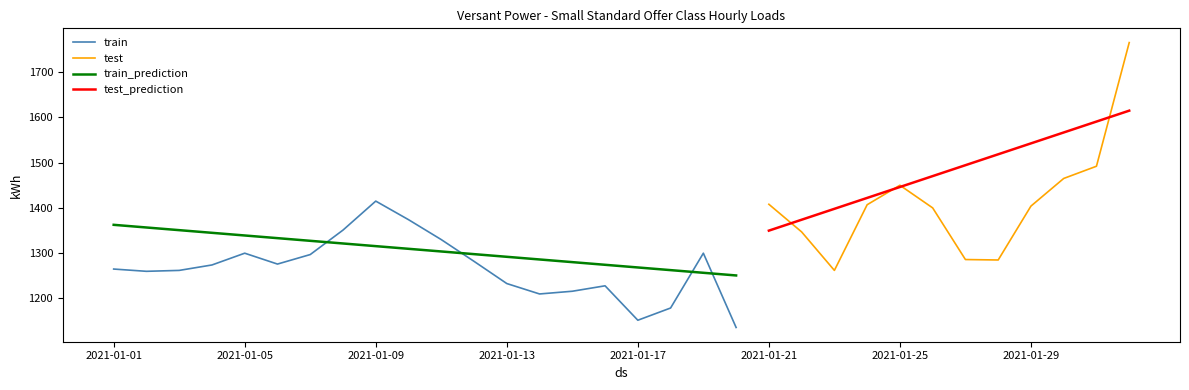

Which series ends up on top after the final intersection of train and train_prediction?

train_prediction